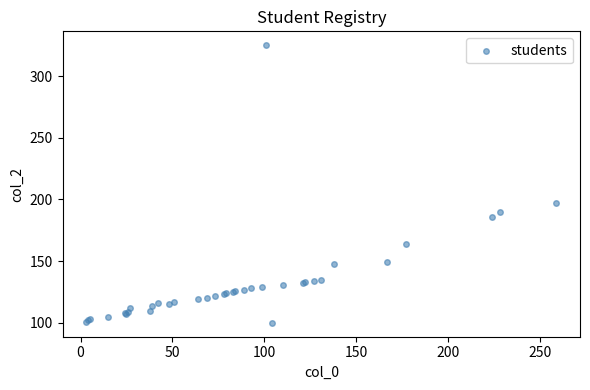

What Y value in the scatter plot is closest to 212?

197